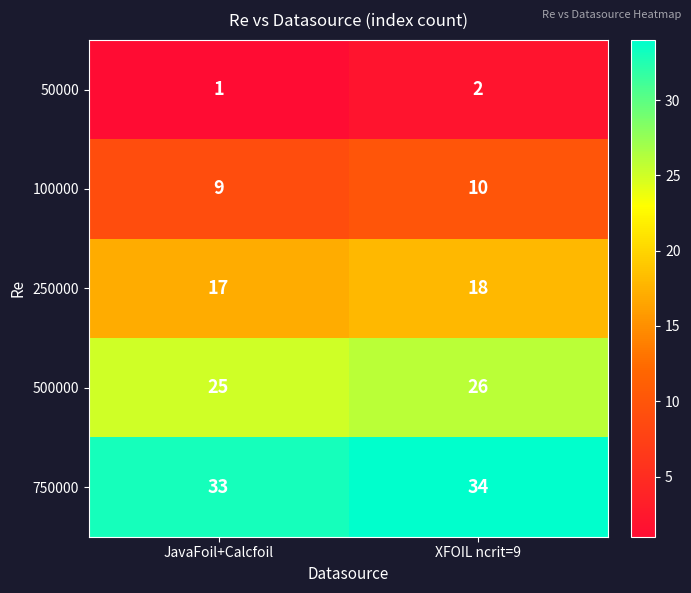

Which series has the largest total across all categories?

750000